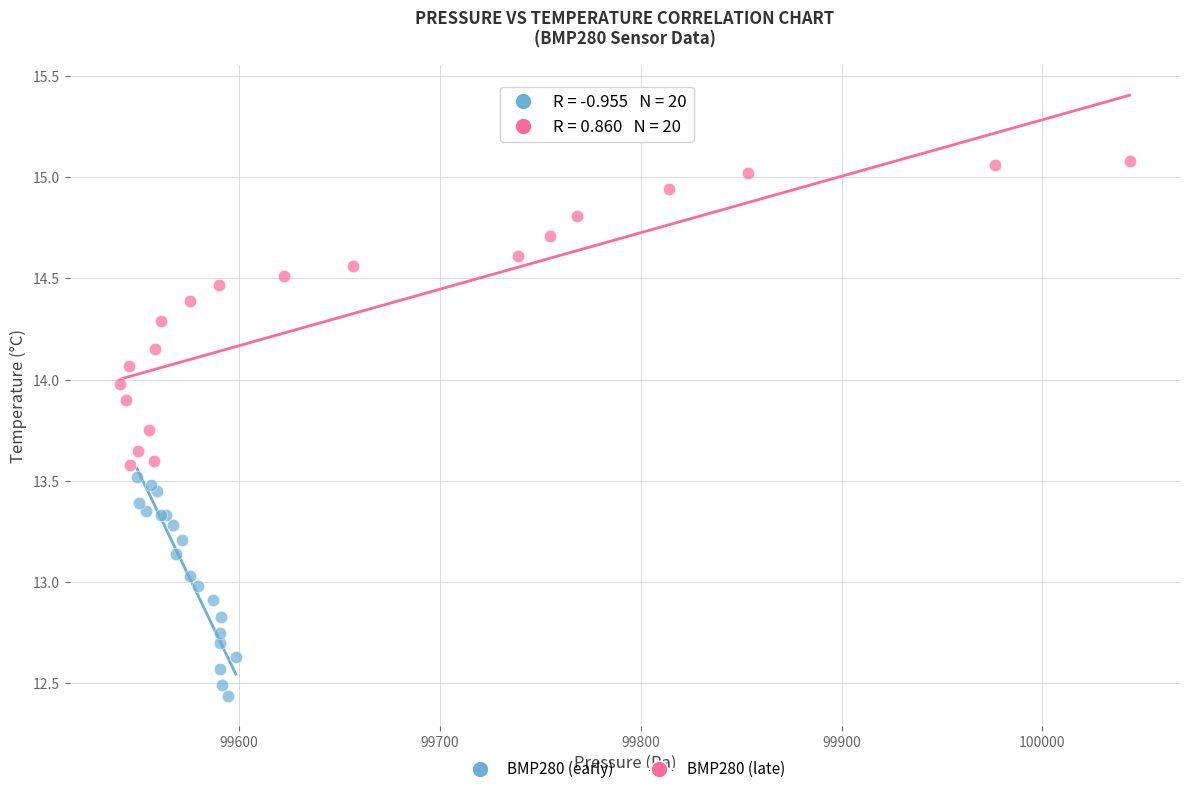

Which series contains the lowest Y value?

BMP280 (early)